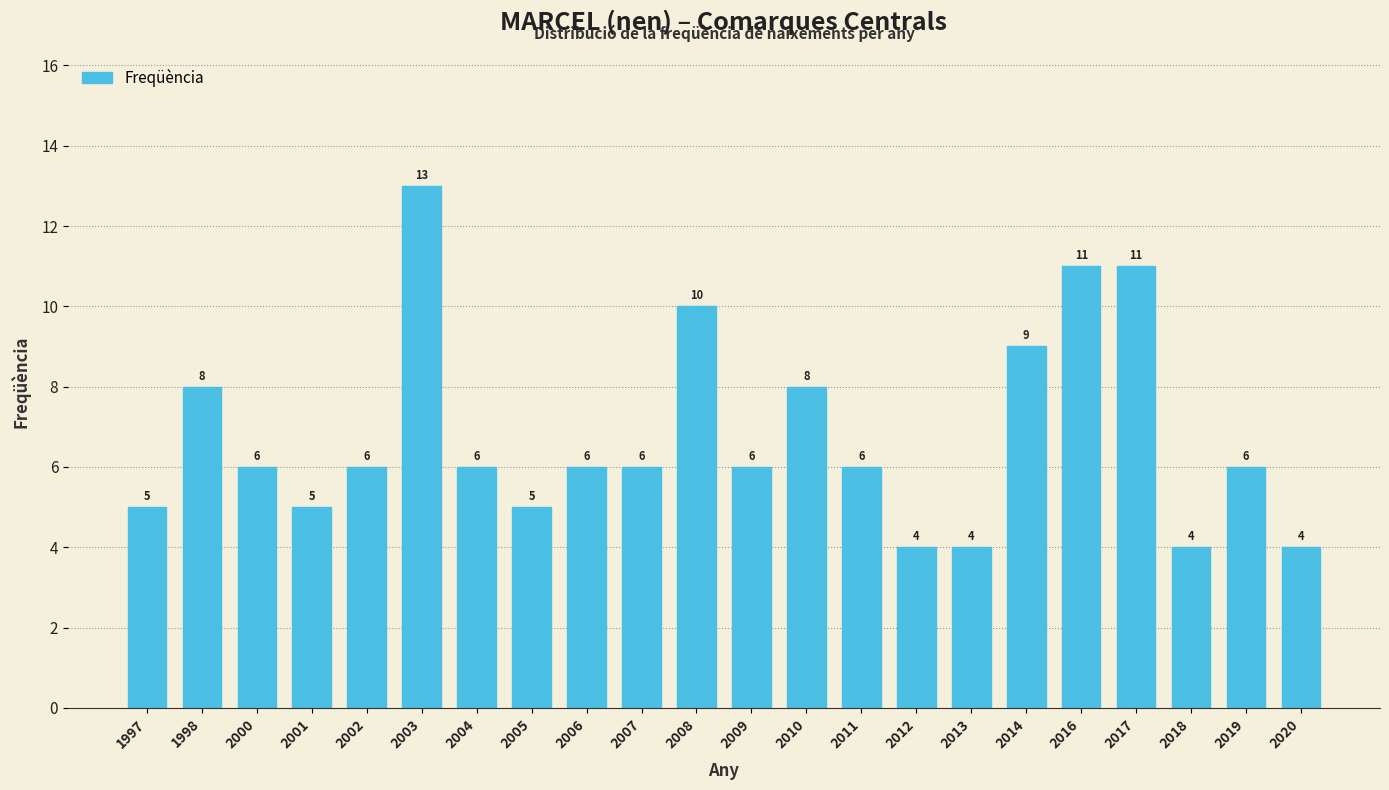

Reading left to right, what are all the values shown in this chart?

5	8	6	5	6	13	6	5	6	6	10	6	8	6	4	4	9	11	11	4	6	4